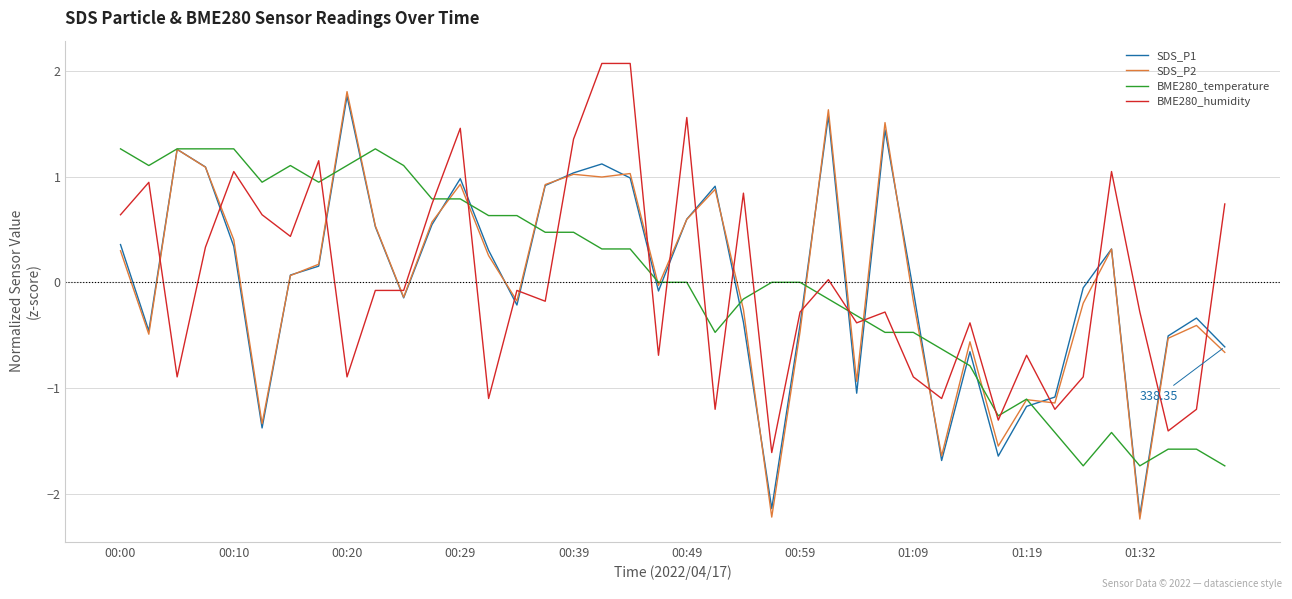

Which series has the widest spread of values?

SDS_P2